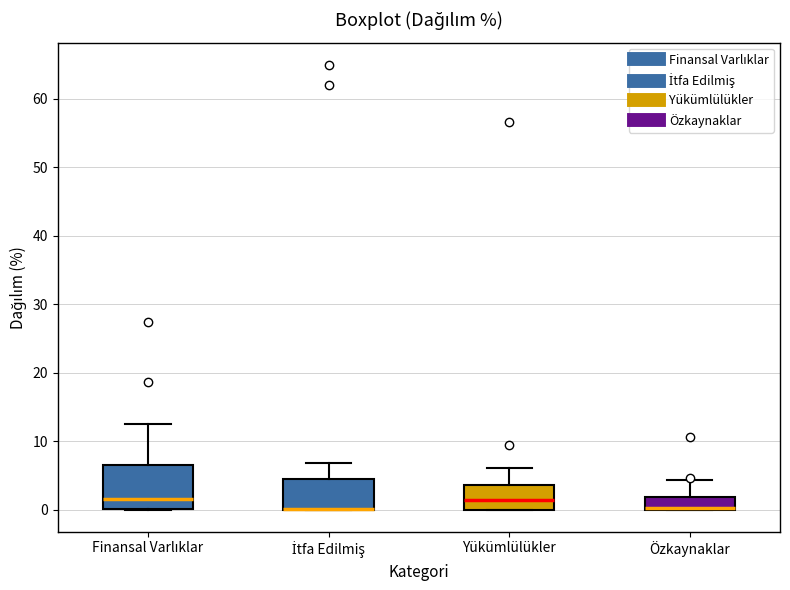

Where is the upper edge of the box for Finansal Varlıklar on the y-axis? The values are not printed on the chart, so give them approximately, as read against the axis.

7